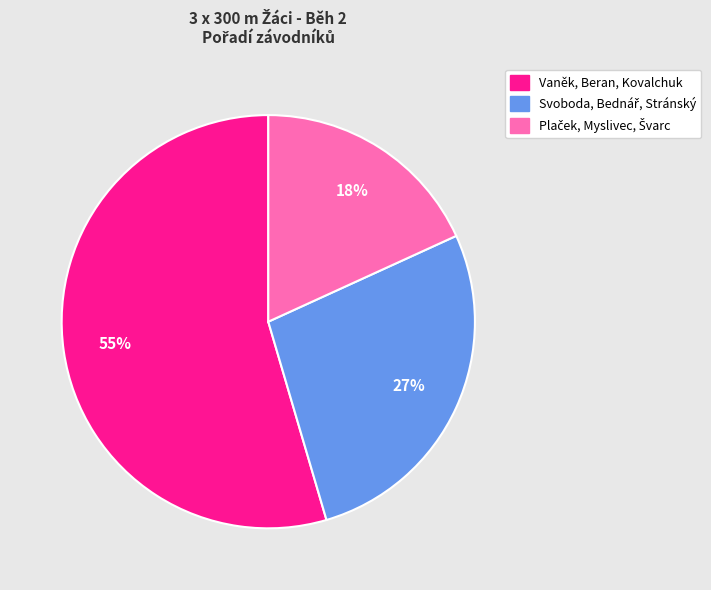

True or false: Vaněk, Beran, Kovalchuk accounts for 40% of the total.

False